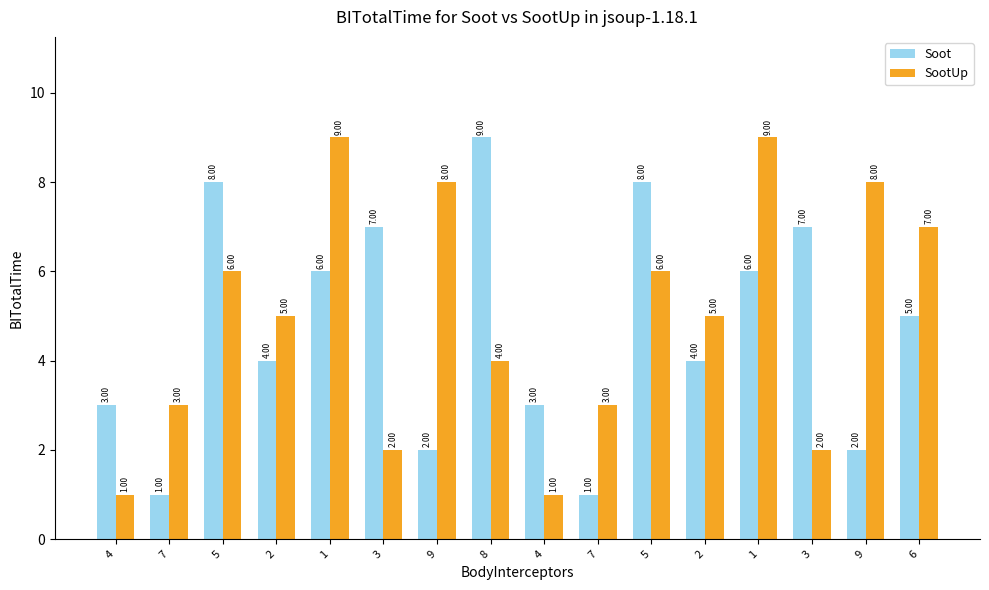

Rank the categories by Soot value from highest to lowest.

8, 5, 5, 3, 3, 1, 1, 6, 2, 2, 4, 4, 9, 9, 7, 7